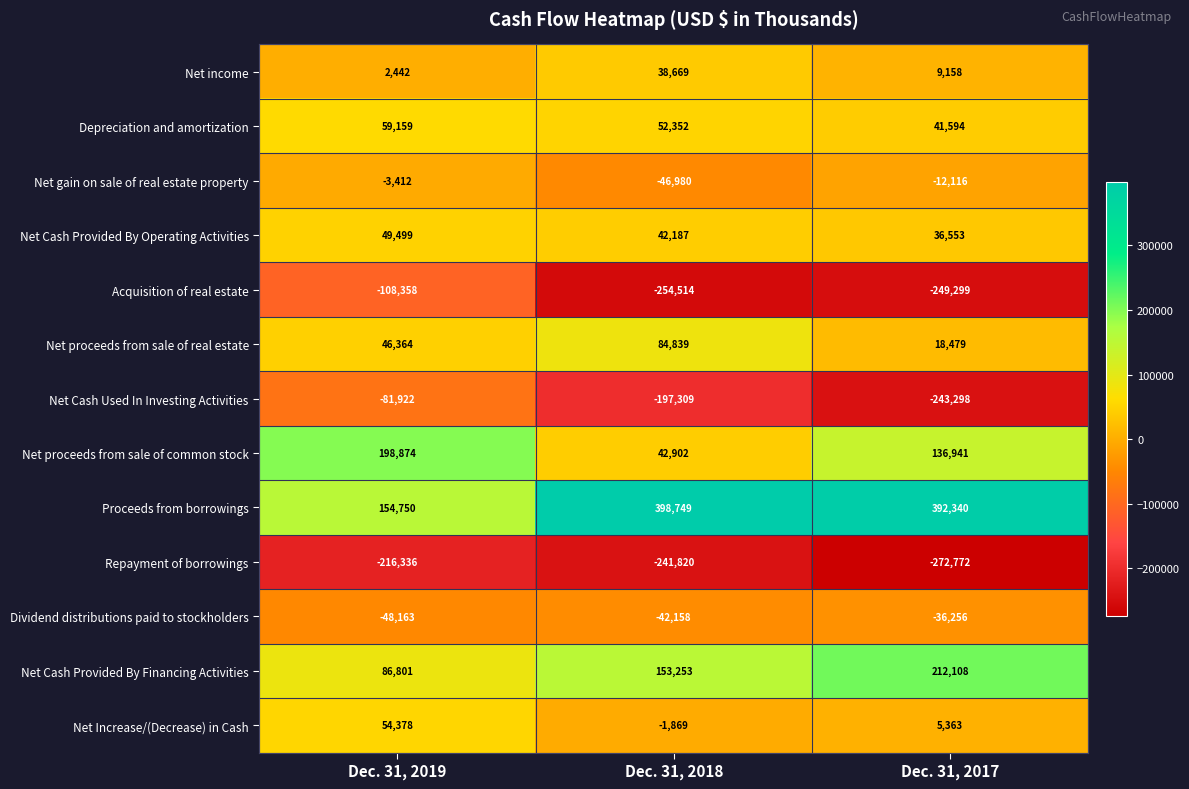

At which label does Proceeds from borrowings first exceed 392340?

Dec. 31, 2018